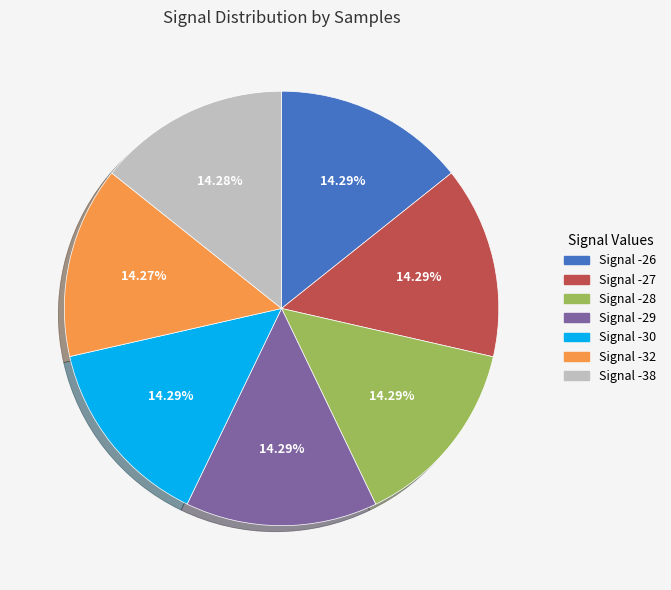

Approximately how many times larger is the value at Signal -28 compared to Signal -27?

1.0